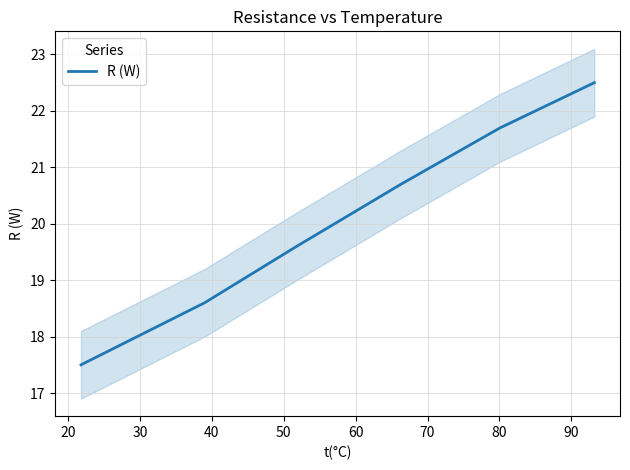

What is the value of the 1st point from the left?

17.5